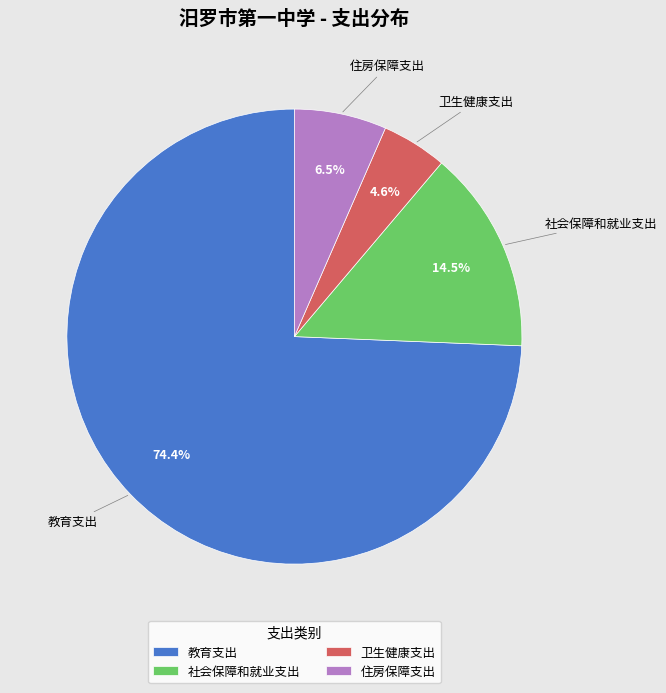

Which category has the biggest portion of the pie?

教育支出